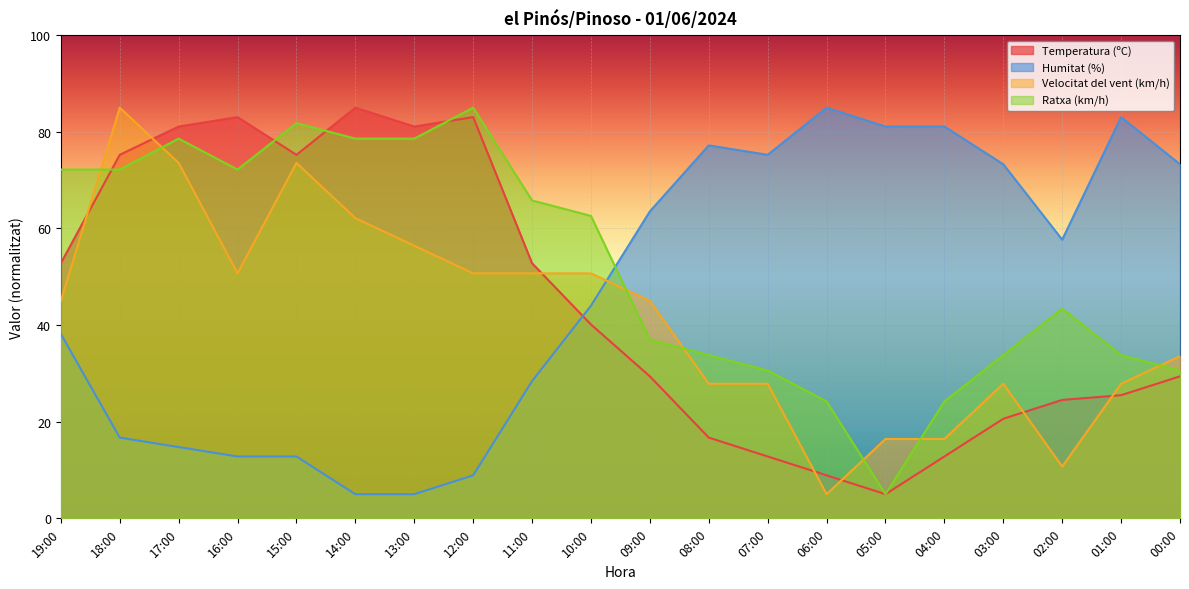

At which label does Velocitat del vent (km/h) reach its peak?

18:00